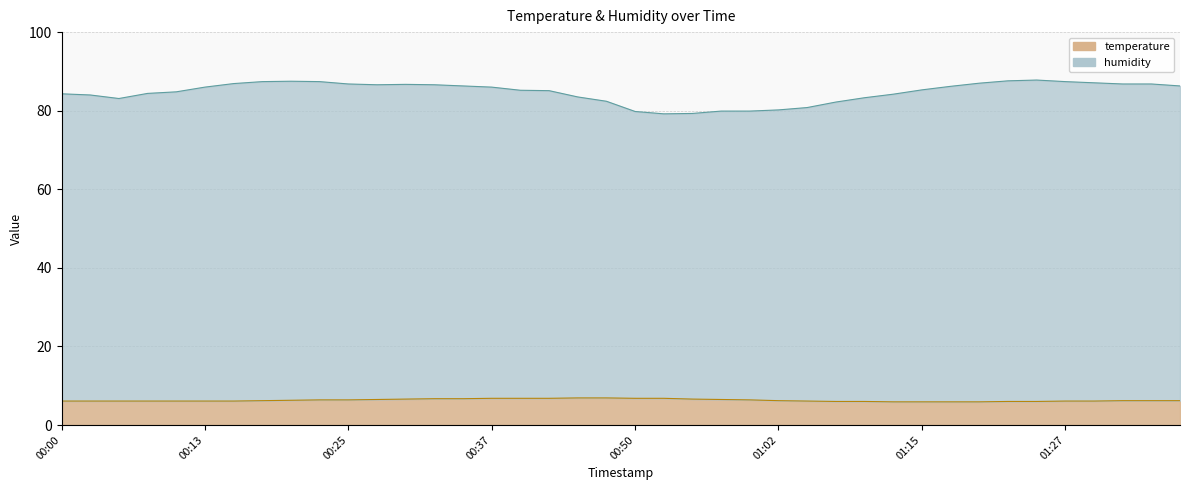

Between 00:20 and 00:30, which is larger?

00:30